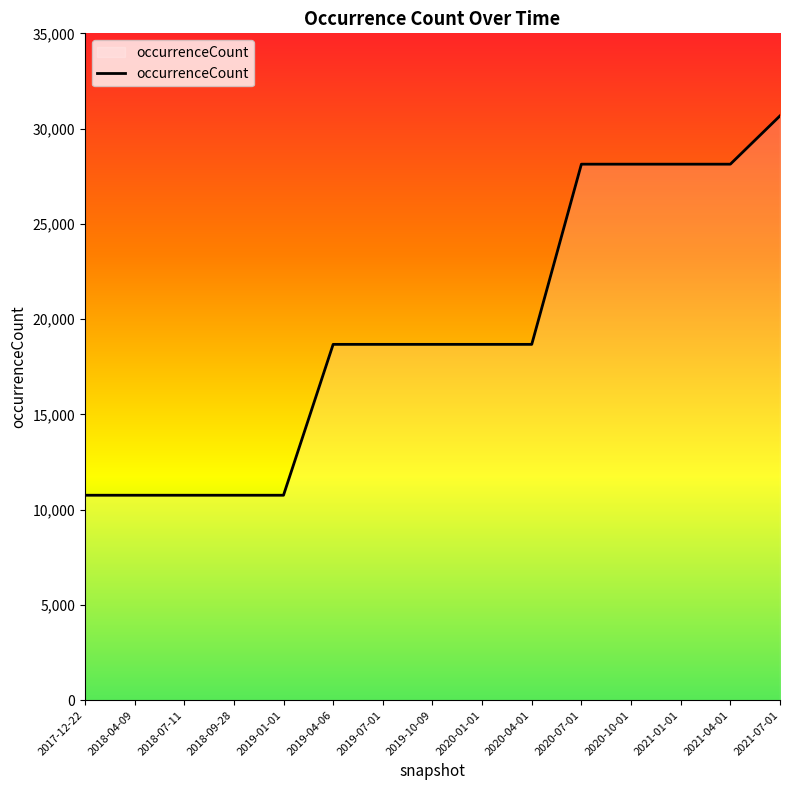

What is the maximum value shown in the chart?

30669